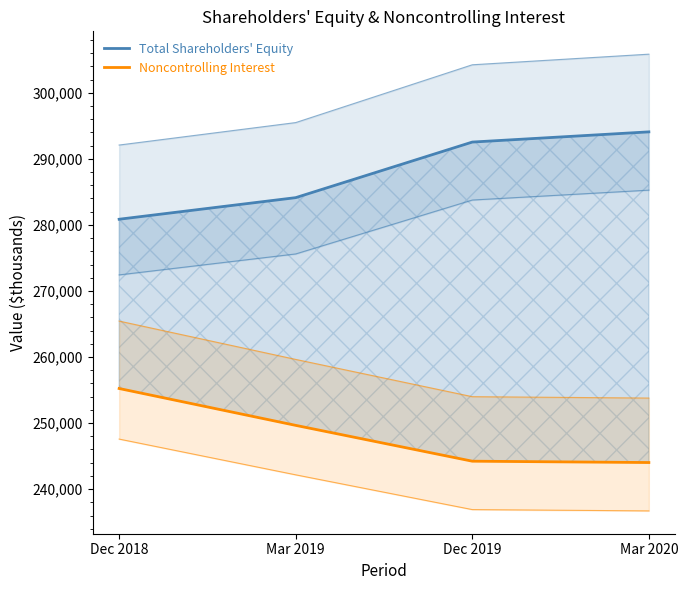

Which series has the largest range (max minus min)?

Total Shareholders' Equity